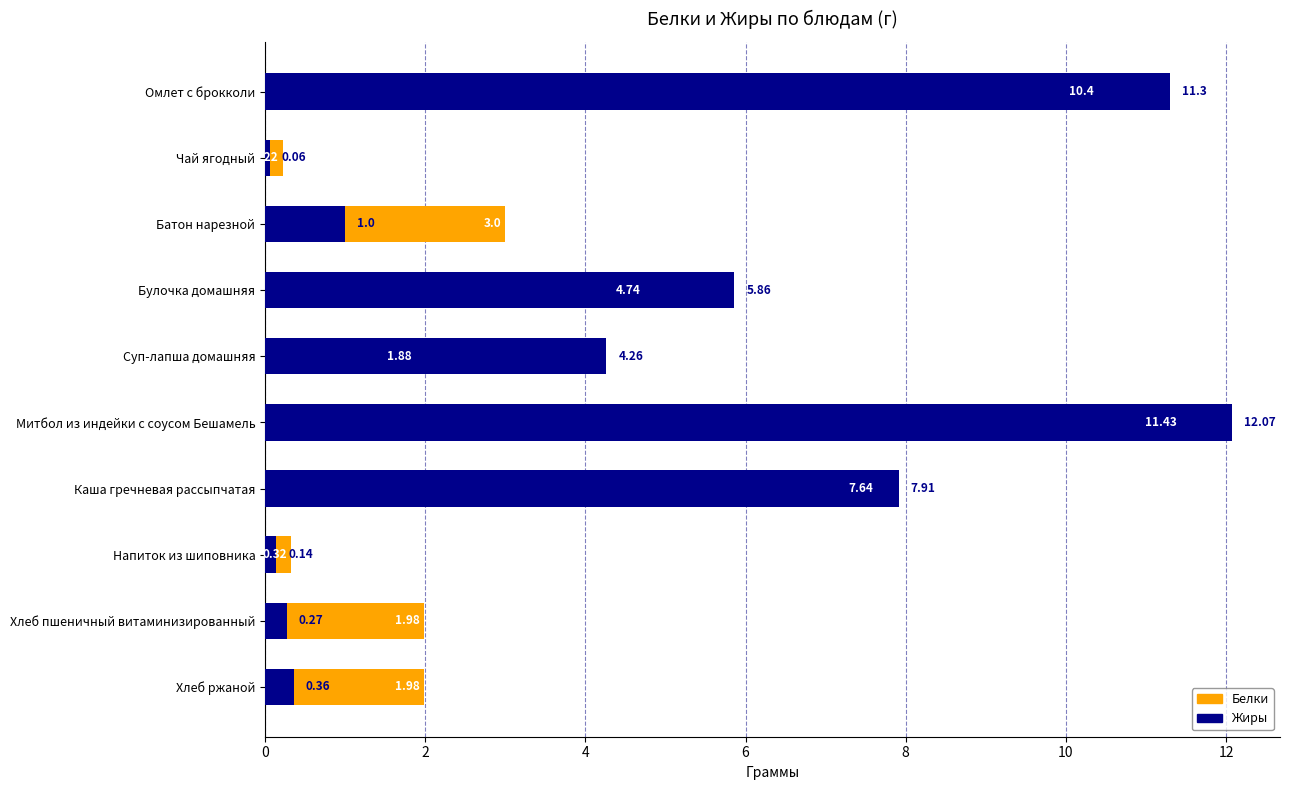

The value of Жиры at Суп-лапша домашняя is 2.6. True or false?

False